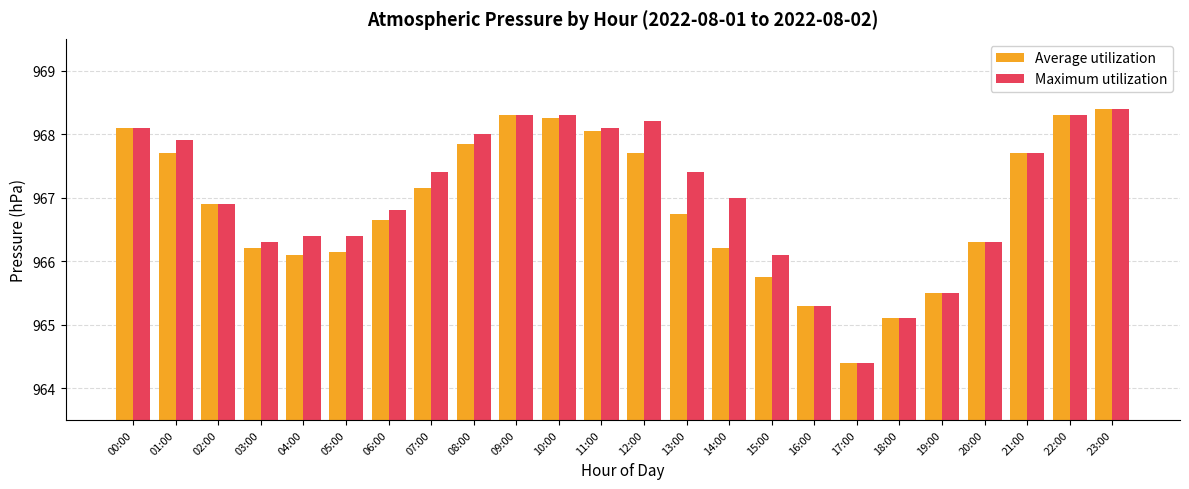

What are all the series names shown in the legend?

Average utilization, Maximum utilization